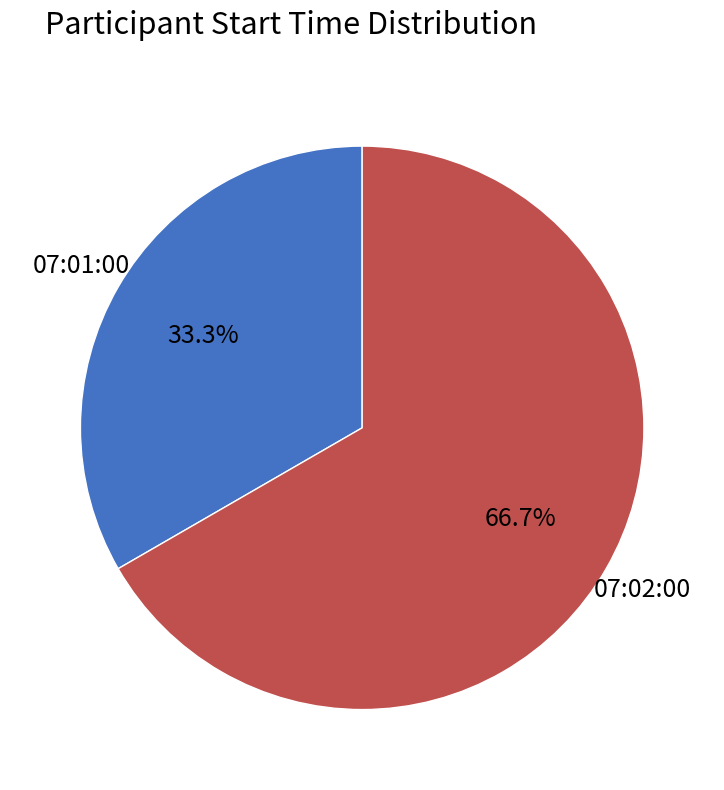

To the nearest percent, what is the average slice percentage?

50%